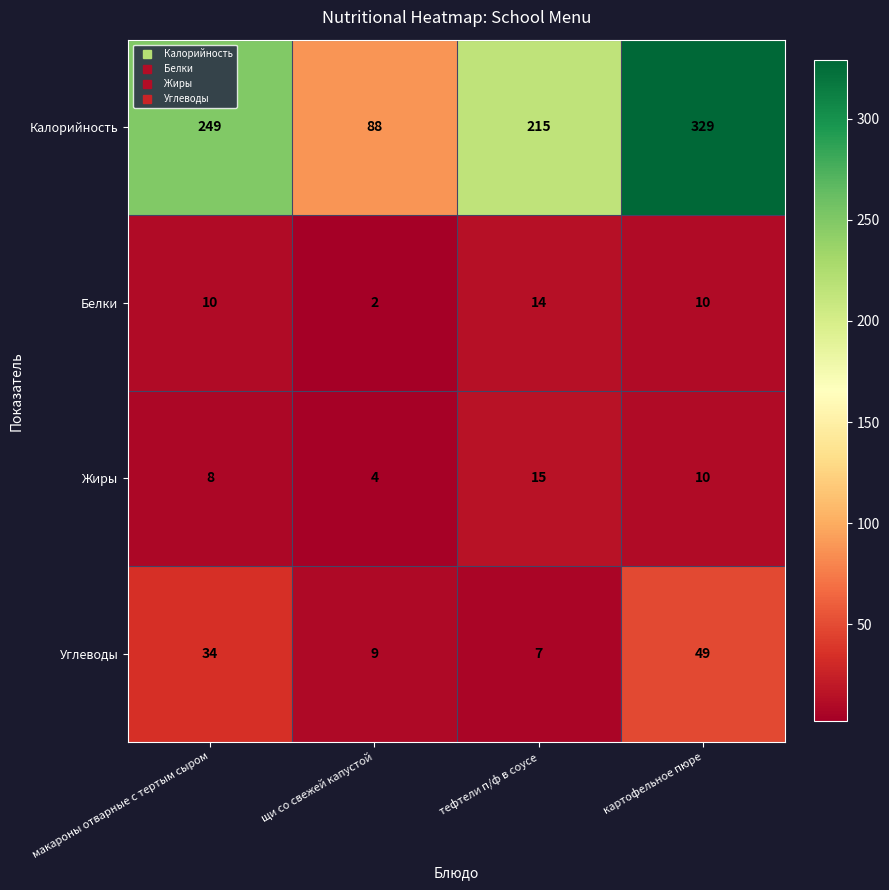

The Белки series shows 5 at тефтели п/ф в соусе. True or false?

False